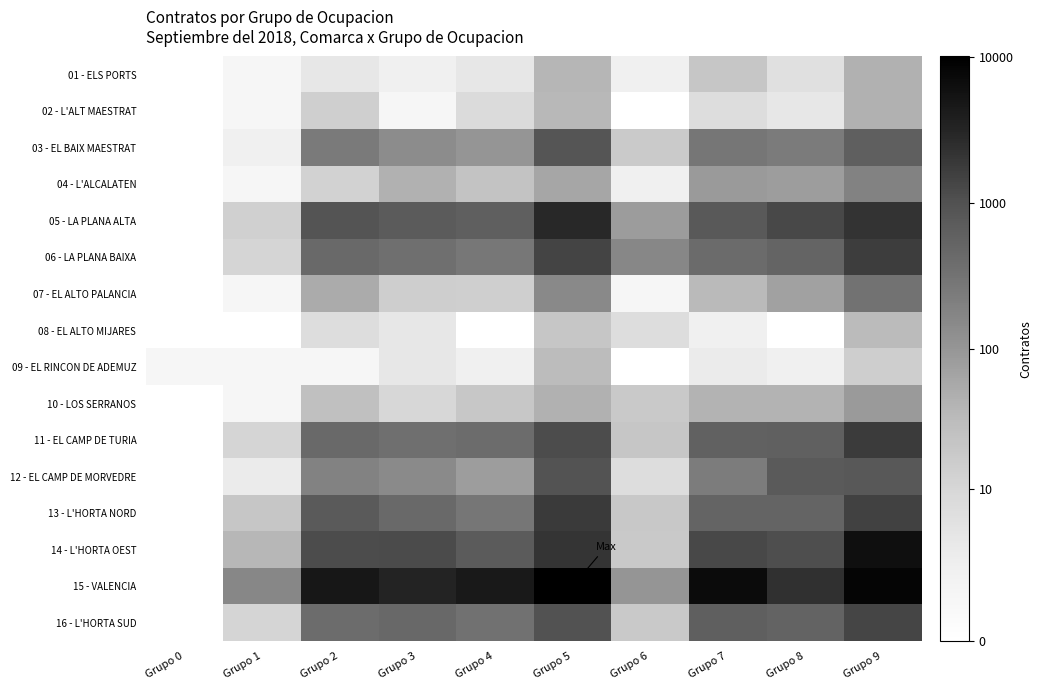

Reading left to right, what are all the values shown in this chart?

01 - ELS PORTS: Grupo 0=0.0	Grupo 1=0.7	Grupo 2=1.6	Grupo 3=1.1	Grupo 4=1.6	Grupo 5=3.7	Grupo 6=1.1	Grupo 7=3.1	Grupo 8=1.9	Grupo 9=3.8
02 - L'ALT MAESTRAT: Grupo 0=0.0	Grupo 1=0.7	Grupo 2=2.7	Grupo 3=0.7	Grupo 4=2.2	Grupo 5=3.6	Grupo 6=0.0	Grupo 7=2.1	Grupo 8=1.6	Grupo 9=3.8
03 - EL BAIX MAESTRAT: Grupo 0=0.0	Grupo 1=1.1	Grupo 2=5.5	Grupo 3=4.9	Grupo 4=4.6	Grupo 5=6.8	Grupo 6=2.9	Grupo 7=5.6	Grupo 8=5.5	Grupo 9=6.4
04 - L'ALCALATEN: Grupo 0=0.0	Grupo 1=0.7	Grupo 2=2.6	Grupo 3=3.8	Grupo 4=3.2	Grupo 5=4.1	Grupo 6=1.1	Grupo 7=4.5	Grupo 8=4.4	Grupo 9=5.2
05 - LA PLANA ALTA: Grupo 0=0.0	Grupo 1=2.6	Grupo 2=6.8	Grupo 3=6.6	Grupo 4=6.4	Grupo 5=8.0	Grupo 6=4.4	Grupo 7=6.7	Grupo 8=7.1	Grupo 9=7.7
06 - LA PLANA BAIXA: Grupo 0=0.0	Grupo 1=2.5	Grupo 2=6.1	Grupo 3=5.9	Grupo 4=5.6	Grupo 5=7.3	Grupo 6=5.1	Grupo 7=6.1	Grupo 8=6.3	Grupo 9=7.5
07 - EL ALTO PALANCIA: Grupo 0=0.0	Grupo 1=0.7	Grupo 2=4.0	Grupo 3=2.8	Grupo 4=2.7	Grupo 5=5.0	Grupo 6=0.7	Grupo 7=3.6	Grupo 8=4.3	Grupo 9=5.8
08 - EL ALTO MIJARES: Grupo 0=0.0	Grupo 1=0.0	Grupo 2=2.1	Grupo 3=1.6	Grupo 4=0.0	Grupo 5=3.1	Grupo 6=2.1	Grupo 7=1.1	Grupo 8=0.0	Grupo 9=3.5
09 - EL RINCON DE ADEMUZ: Grupo 0=0.7	Grupo 1=0.7	Grupo 2=0.7	Grupo 3=1.6	Grupo 4=1.1	Grupo 5=3.5	Grupo 6=0.0	Grupo 7=1.4	Grupo 8=1.1	Grupo 9=2.8
10 - LOS SERRANOS: Grupo 0=0.0	Grupo 1=0.7	Grupo 2=3.3	Grupo 3=2.4	Grupo 4=3.0	Grupo 5=3.8	Grupo 6=2.9	Grupo 7=3.7	Grupo 8=3.7	Grupo 9=4.5
11 - EL CAMP DE TURIA: Grupo 0=0.0	Grupo 1=2.5	Grupo 2=6.1	Grupo 3=5.9	Grupo 4=6.0	Grupo 5=7.0	Grupo 6=3.1	Grupo 7=6.4	Grupo 8=6.4	Grupo 9=7.5
12 - EL CAMP DE MORVEDRE: Grupo 0=0.0	Grupo 1=1.4	Grupo 2=5.2	Grupo 3=5.0	Grupo 4=4.4	Grupo 5=6.9	Grupo 6=2.1	Grupo 7=5.4	Grupo 8=6.6	Grupo 9=6.7
13 - L'HORTA NORD: Grupo 0=0.0	Grupo 1=3.1	Grupo 2=6.6	Grupo 3=6.1	Grupo 4=5.6	Grupo 5=7.5	Grupo 6=3.0	Grupo 7=6.2	Grupo 8=6.3	Grupo 9=7.3
14 - L'HORTA OEST: Grupo 0=0.0	Grupo 1=3.6	Grupo 2=7.1	Grupo 3=7.1	Grupo 4=6.6	Grupo 5=7.6	Grupo 6=2.9	Grupo 7=7.1	Grupo 8=7.0	Grupo 9=8.7
15 - VALENCIA: Grupo 0=0.0	Grupo 1=5.1	Grupo 2=8.5	Grupo 3=8.1	Grupo 4=8.4	Grupo 5=9.2	Grupo 6=4.6	Grupo 7=8.8	Grupo 8=7.8	Grupo 9=9.0
16 - L'HORTA SUD: Grupo 0=0.0	Grupo 1=2.5	Grupo 2=6.0	Grupo 3=6.2	Grupo 4=5.8	Grupo 5=6.9	Grupo 6=2.9	Grupo 7=6.4	Grupo 8=6.3	Grupo 9=7.2